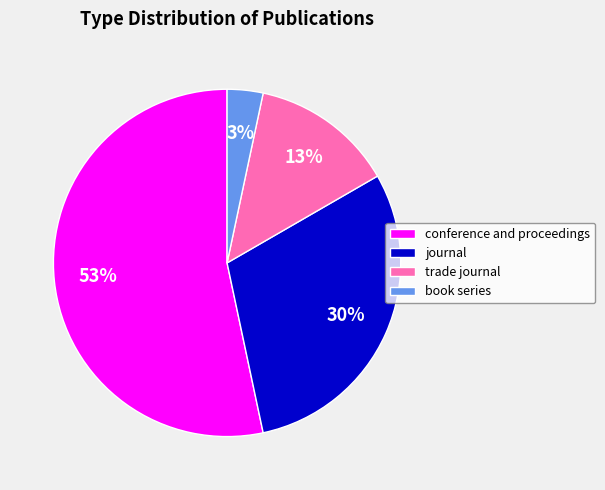

Which category has the biggest portion of the pie?

conference and proceedings